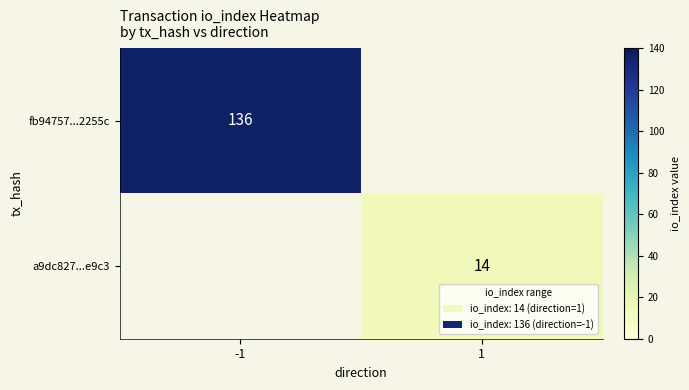

Count the number of data series in this chart.

2